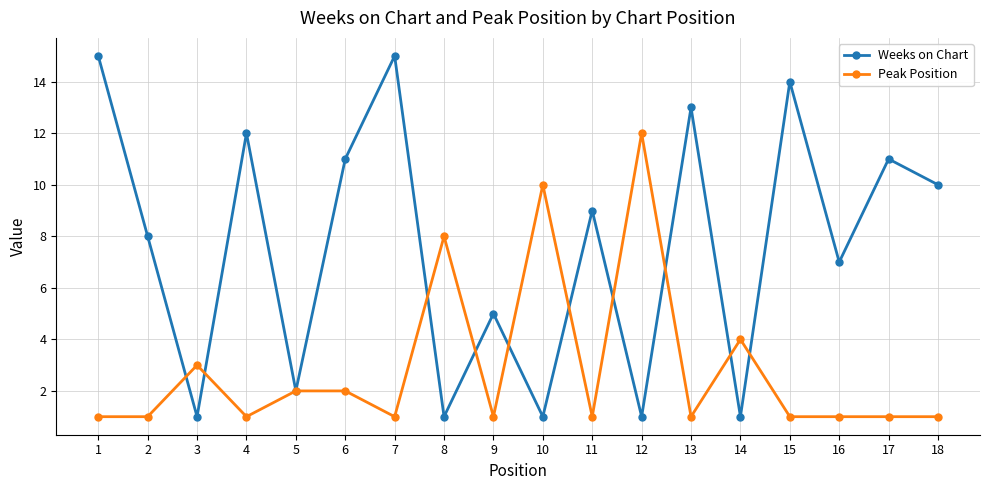

How many interior local peaks does the Weeks on Chart series have?

7